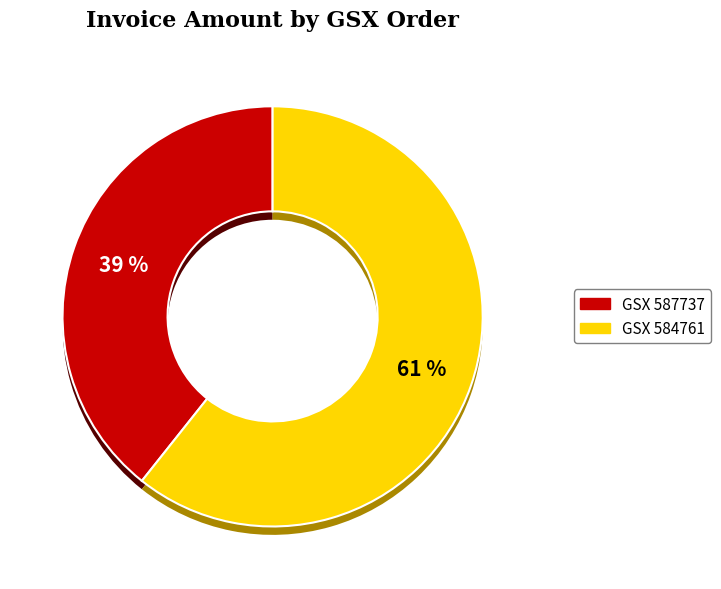

What percentage is the 584761 slice, to the nearest percent?

61%